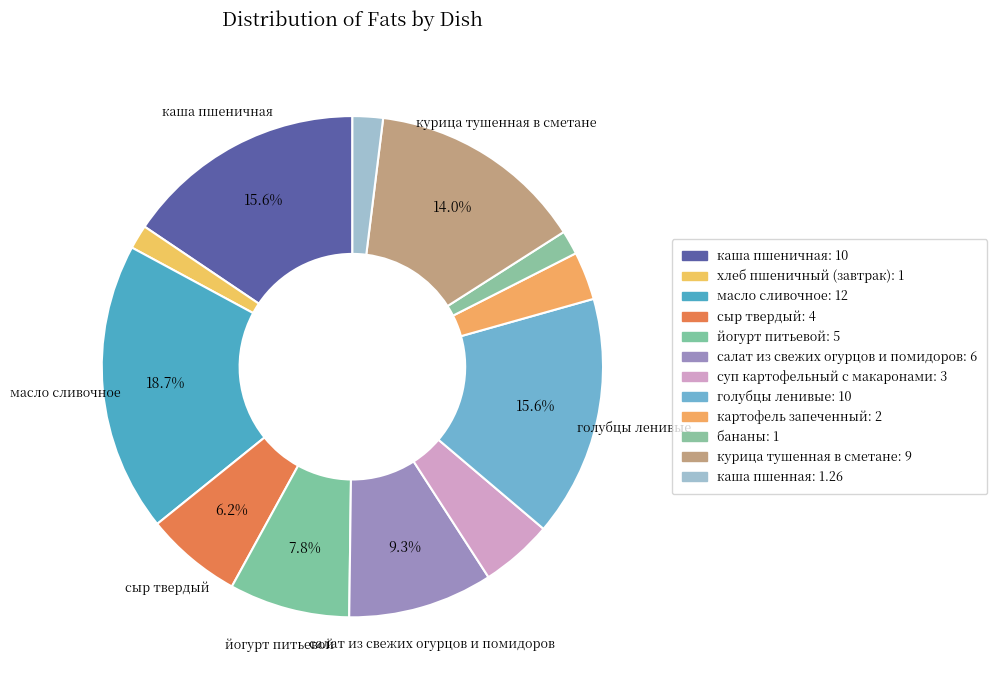

How many segments does this pie chart have?

12